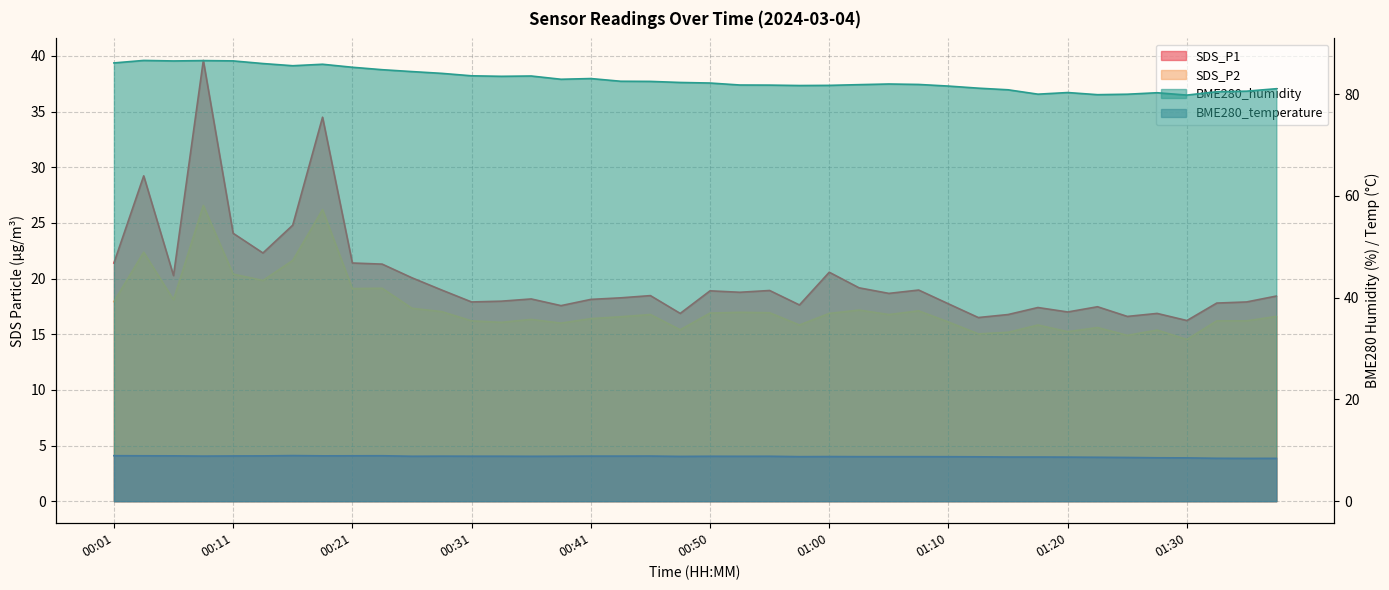

Between 00:36 and 01:30, which is larger?

00:36